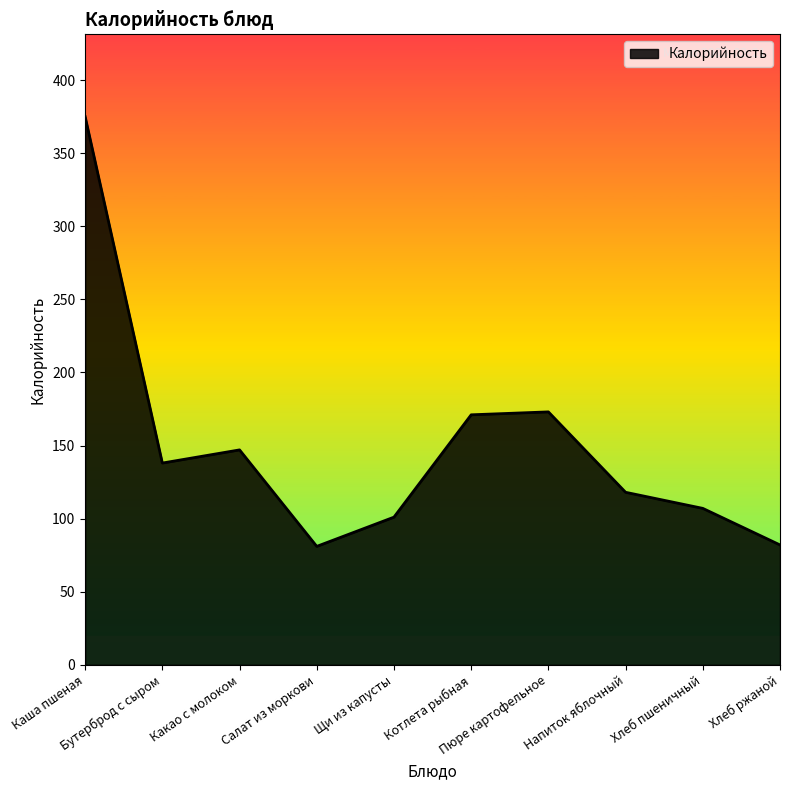

Is it true that the value at Напиток яблочный is 64?

False